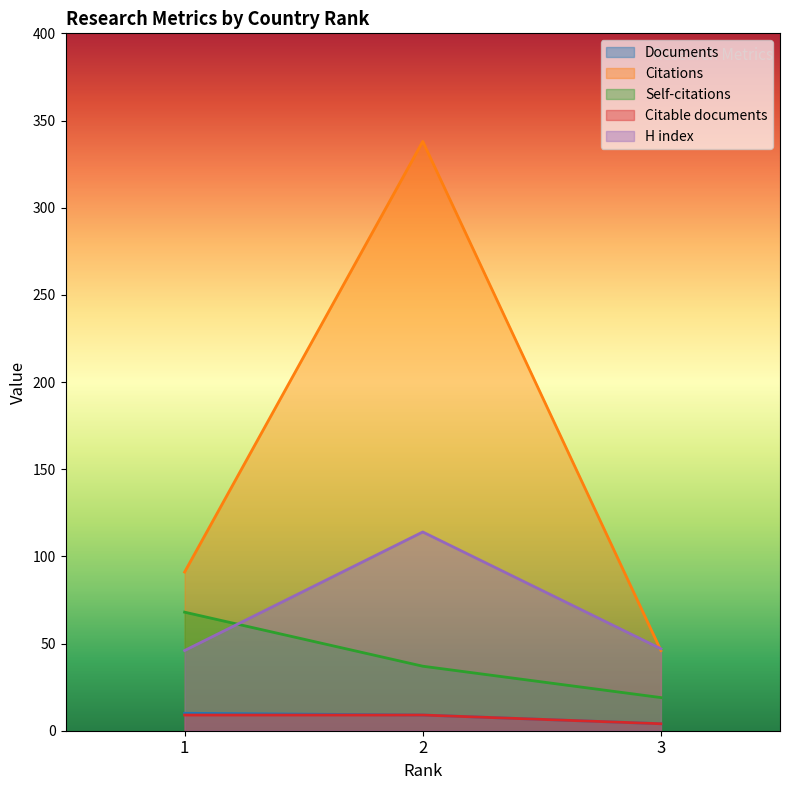

How many lines are shown in the chart?

5